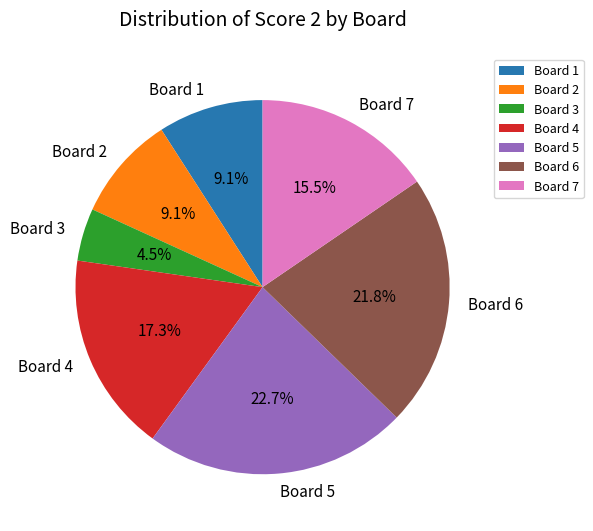

To the nearest percent, what is the combined percentage of Board 6 and Board 4?

39%